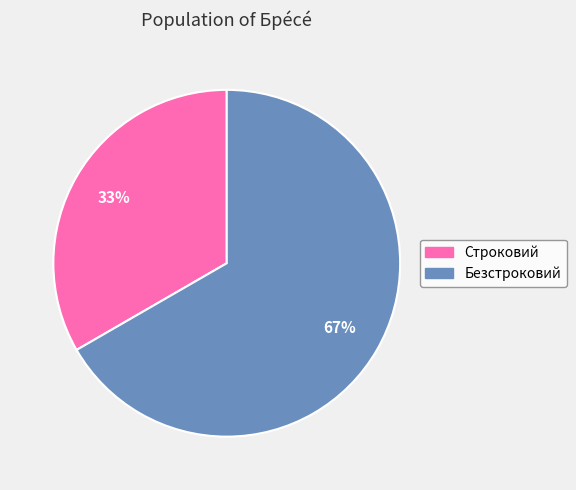

Does any single category account for the majority?

Yes